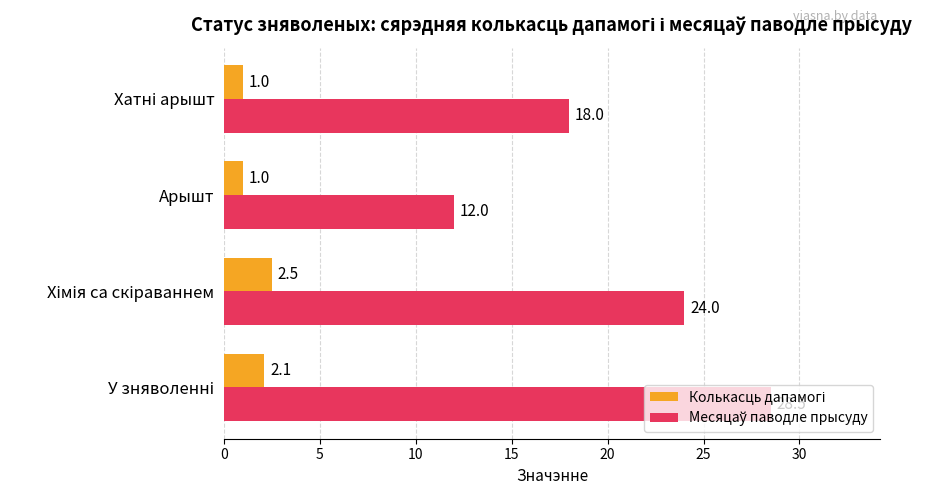

What is the difference between the highest and lowest values at Арышт?

11.0